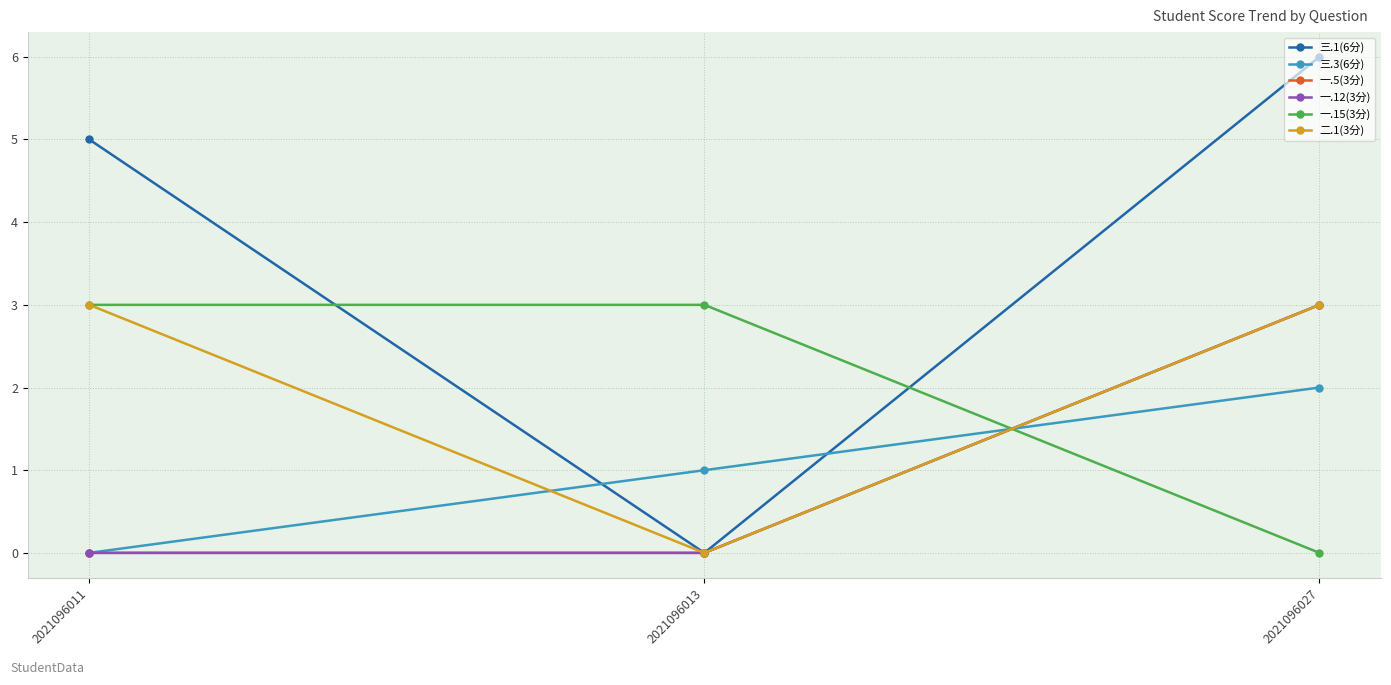

What is the total value across all series at 2021096013?

4